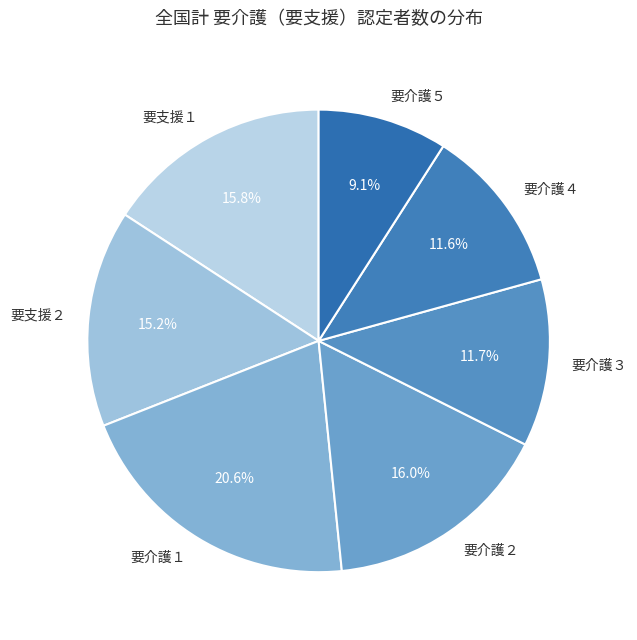

Is there a majority slice in this chart?

No